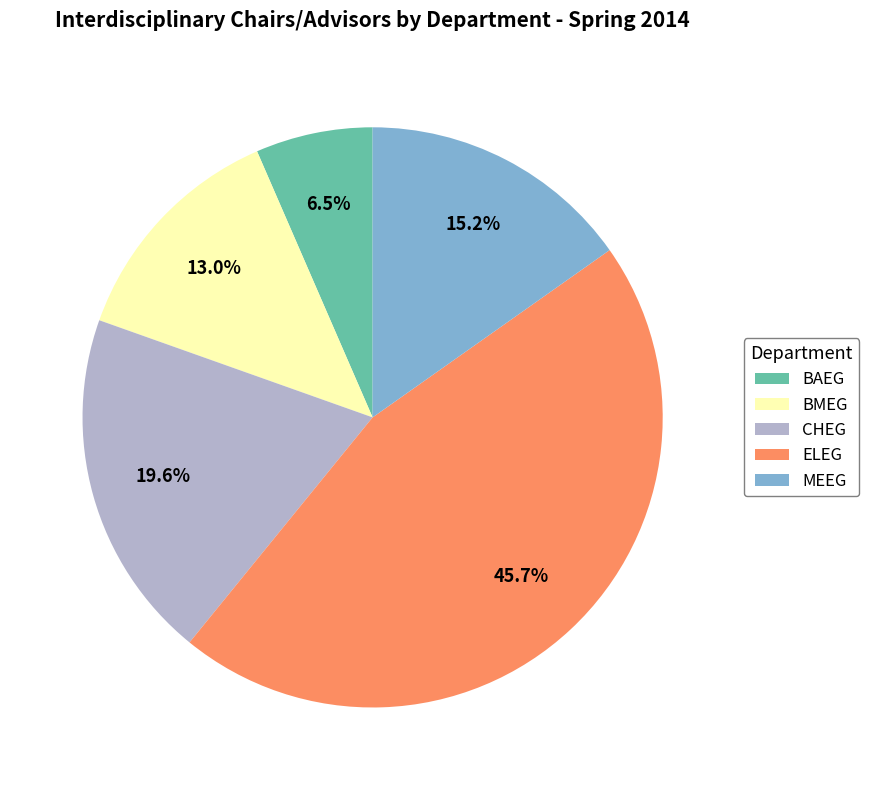

What is the smallest slice in the pie chart?

BAEG